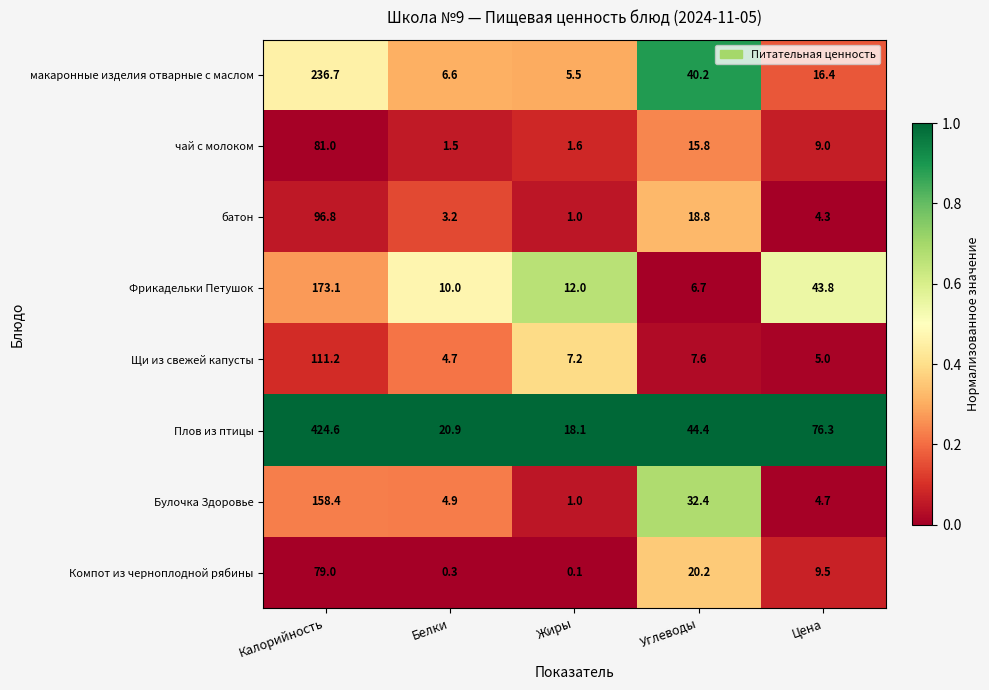

The макаронные изделия отварные с маслом series shows 6.6 at Белки. True or false?

True